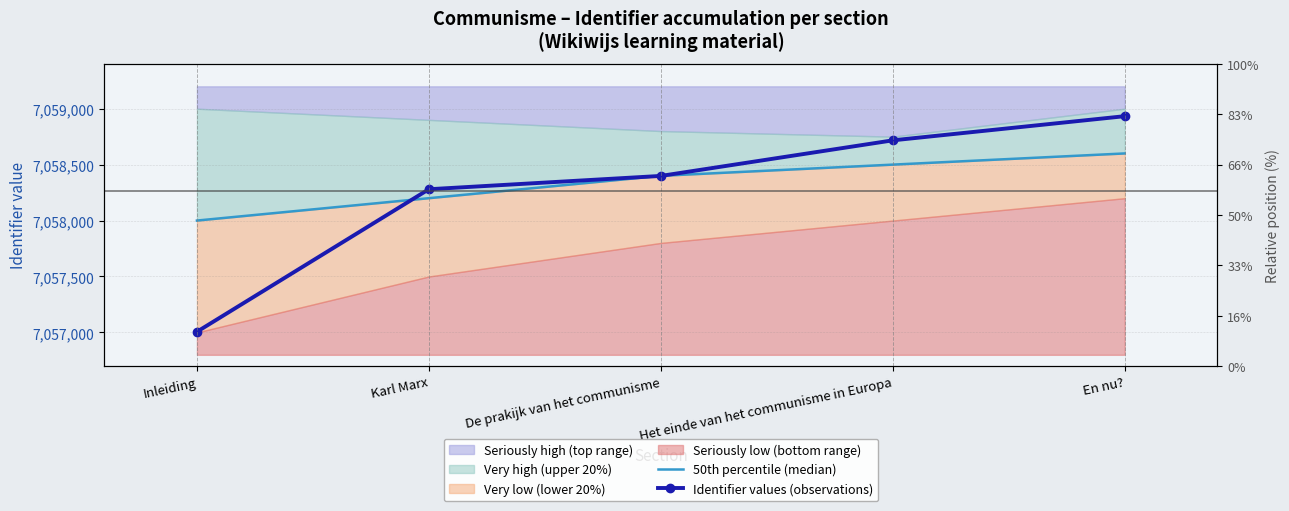

Count the 50th percentile (median) values in the range 7058200 to 7058500.

3